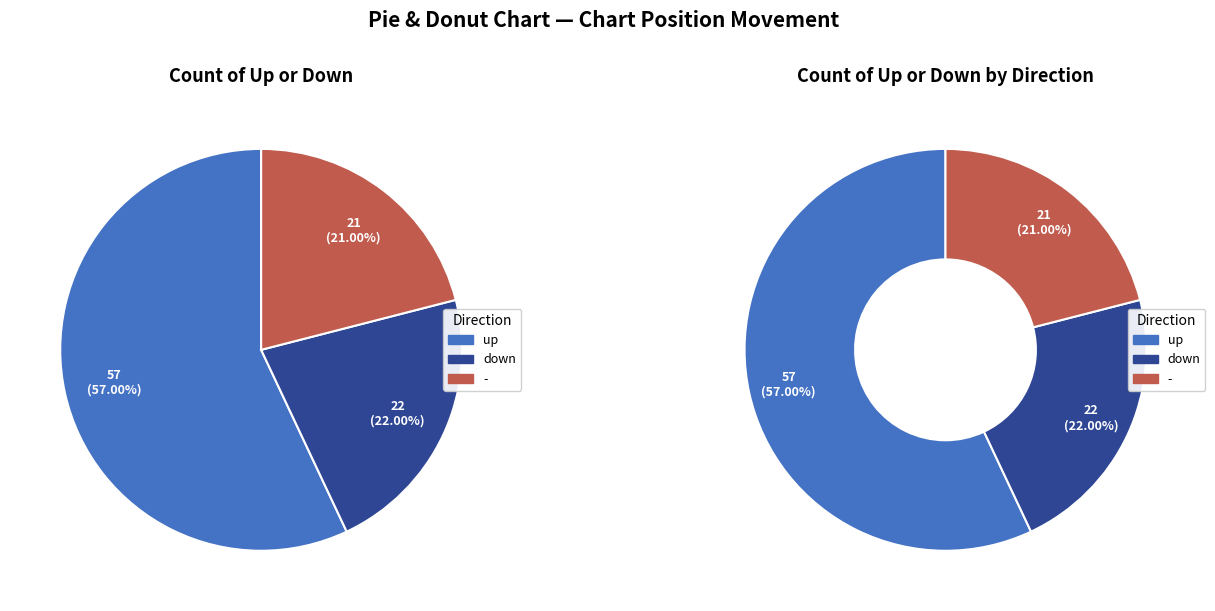

Which slice is the largest?

up